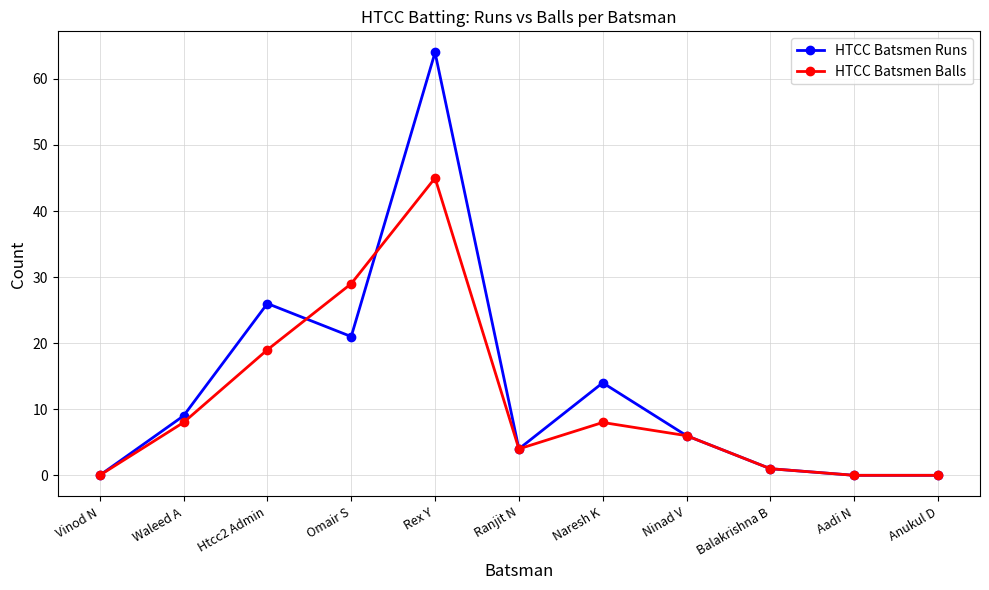

At which category does the chart reach its peak across all series?

Rex Y